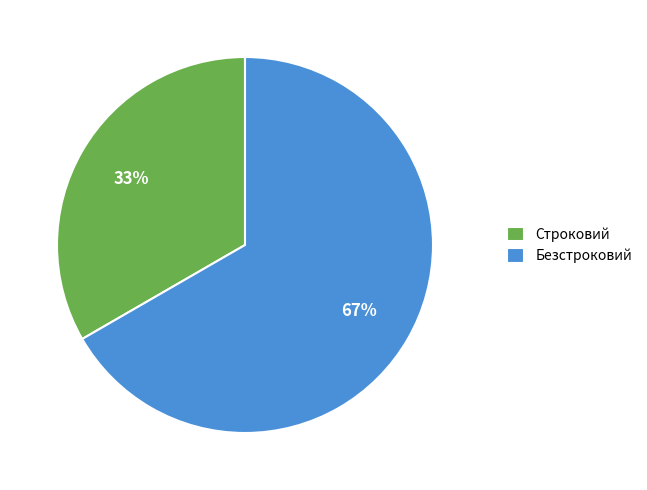

Which slice is the smallest?

Строковий